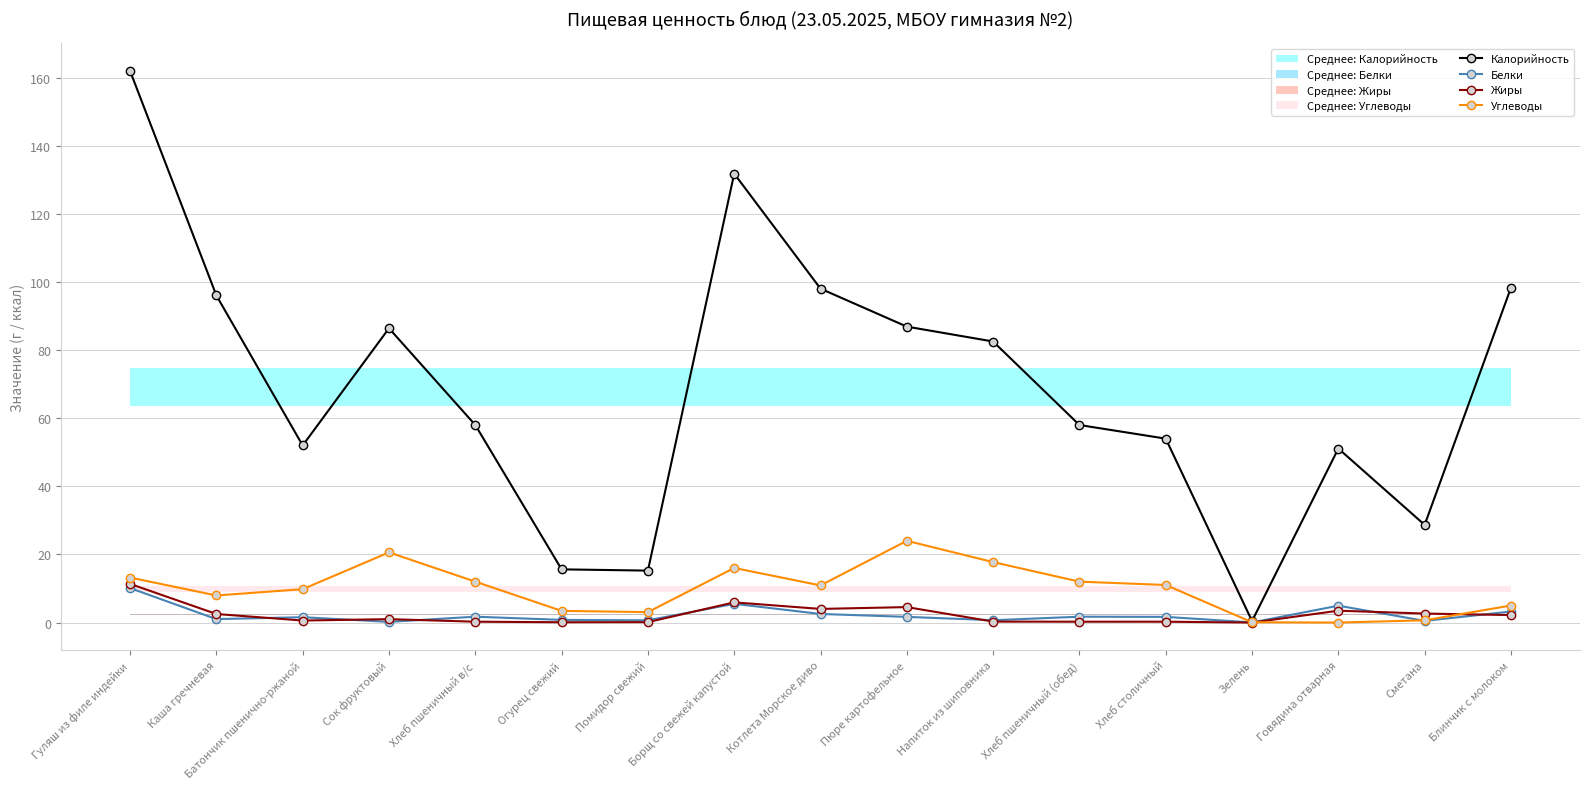

At which category does Жиры reach its first local valley?

Батончик пшенично-ржаной